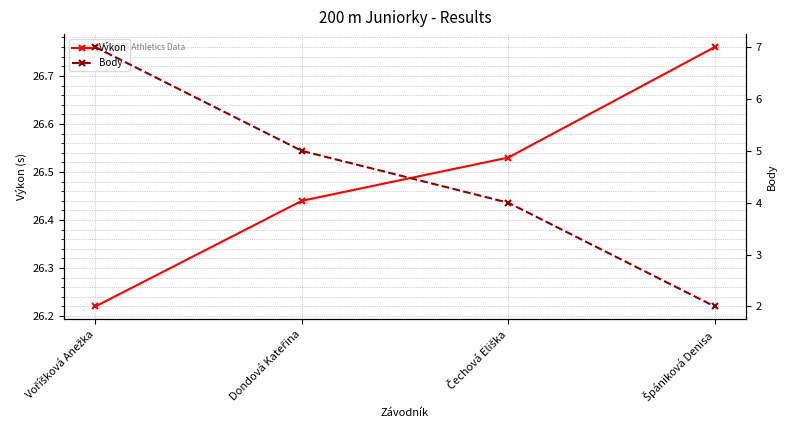

The Výkon series shows 41.8 at Dondová Kateřina. True or false?

False